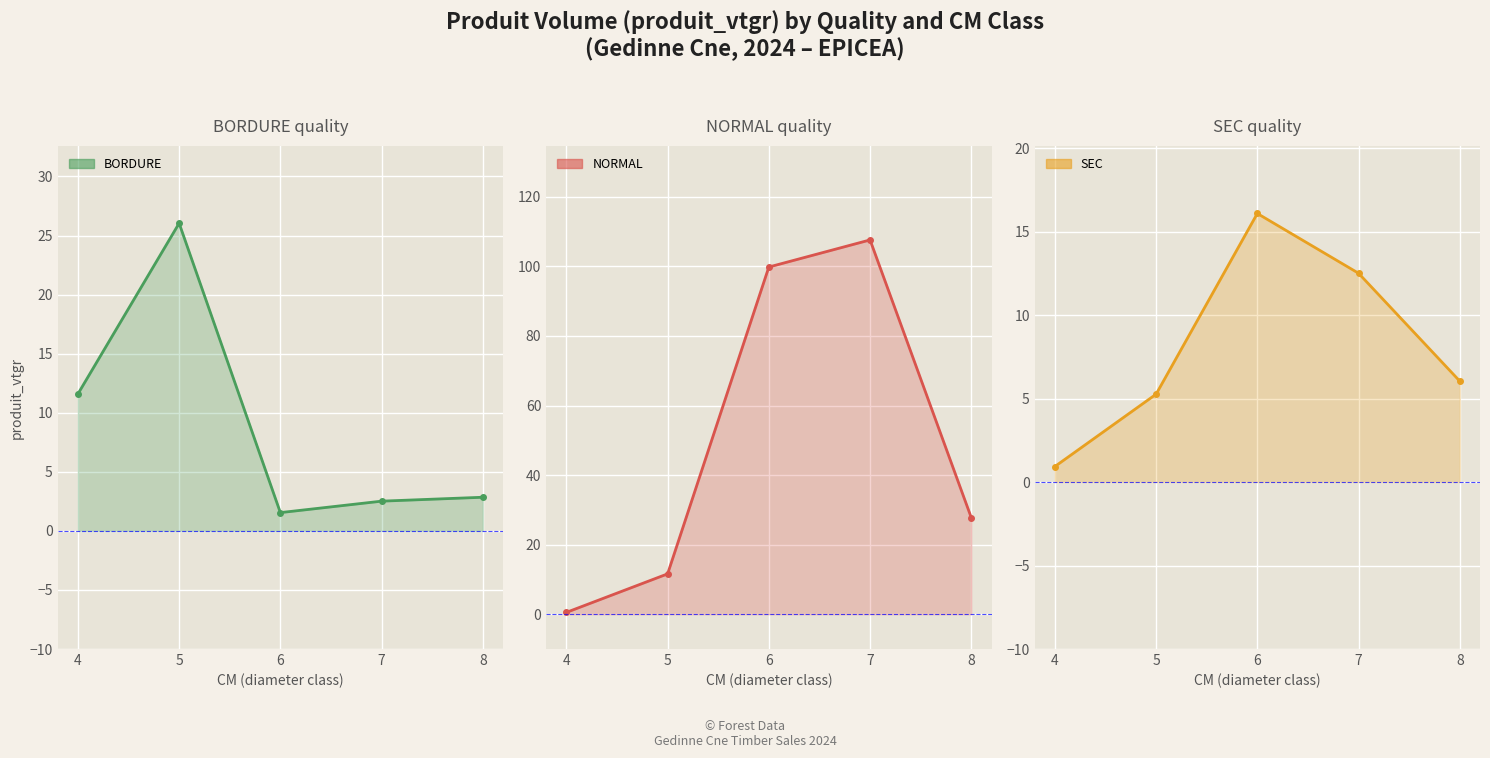

What are all the series names shown in the legend?

BORDURE, NORMAL, SEC